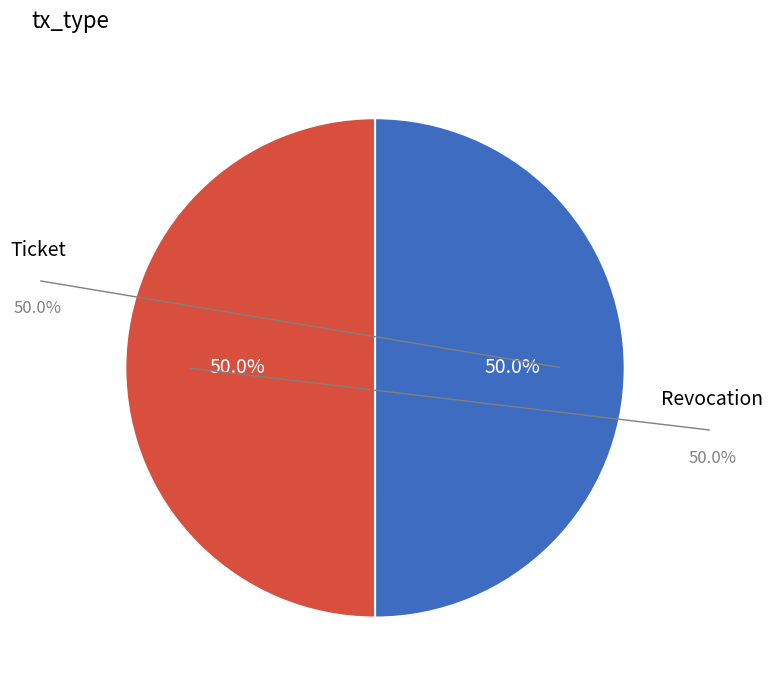

What percentage is the Ticket slice, to the nearest percent?

50%